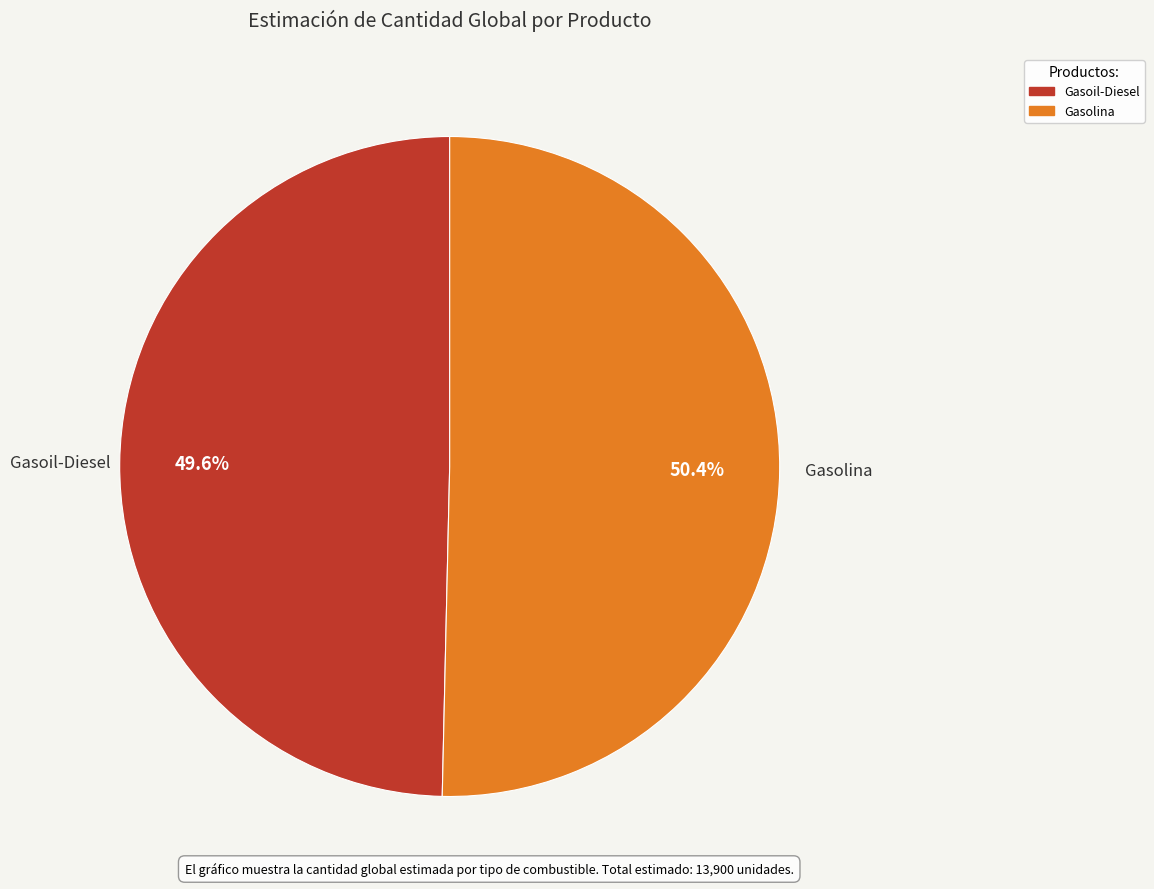

Which slice represents more than half of the pie?

Gasolina